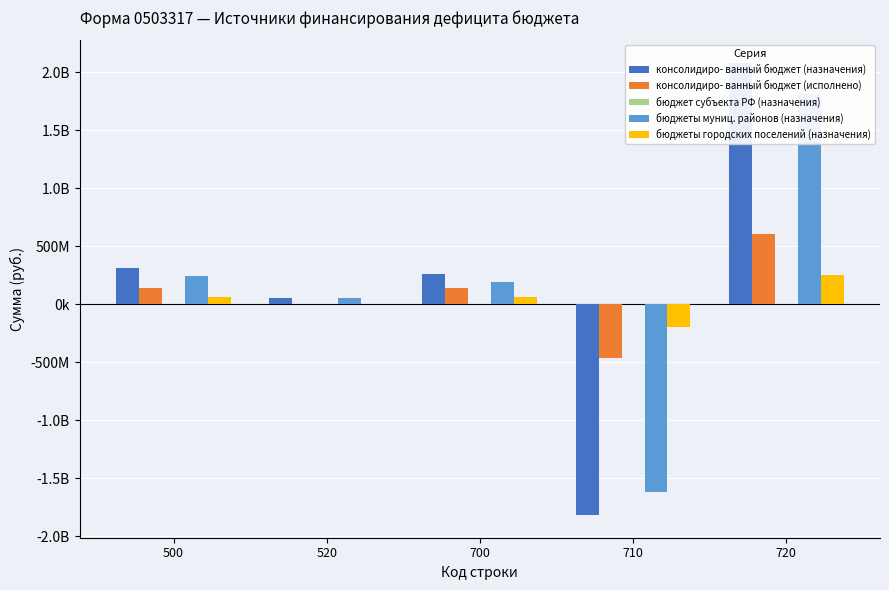

What is the minimum value shown in the chart?

-1815881186.0